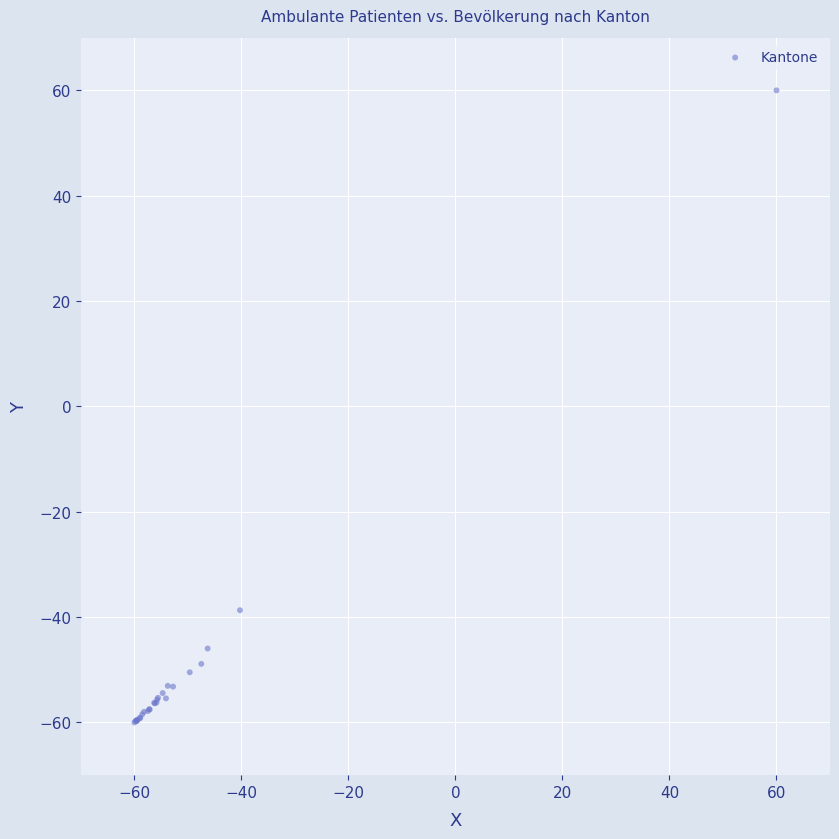

What Y value in the scatter plot is closest to 0?

-38.7